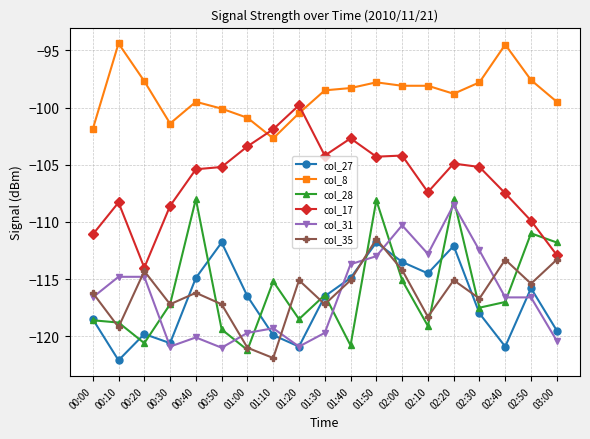

True or false: col_8 and col_35 intersect in this chart.

False